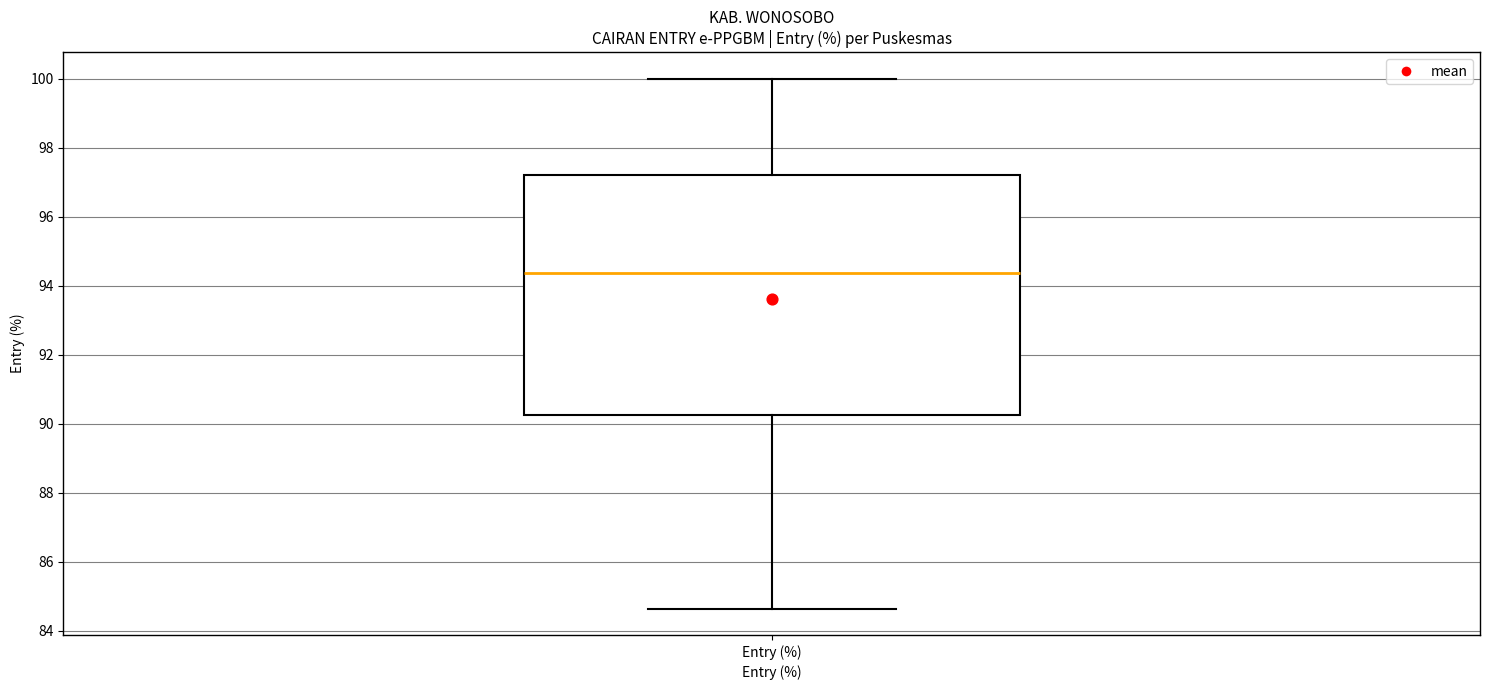

Where is the upper edge of the box for Entry (%) on the y-axis? The values are not printed on the chart, so give them approximately, as read against the axis.

97.2